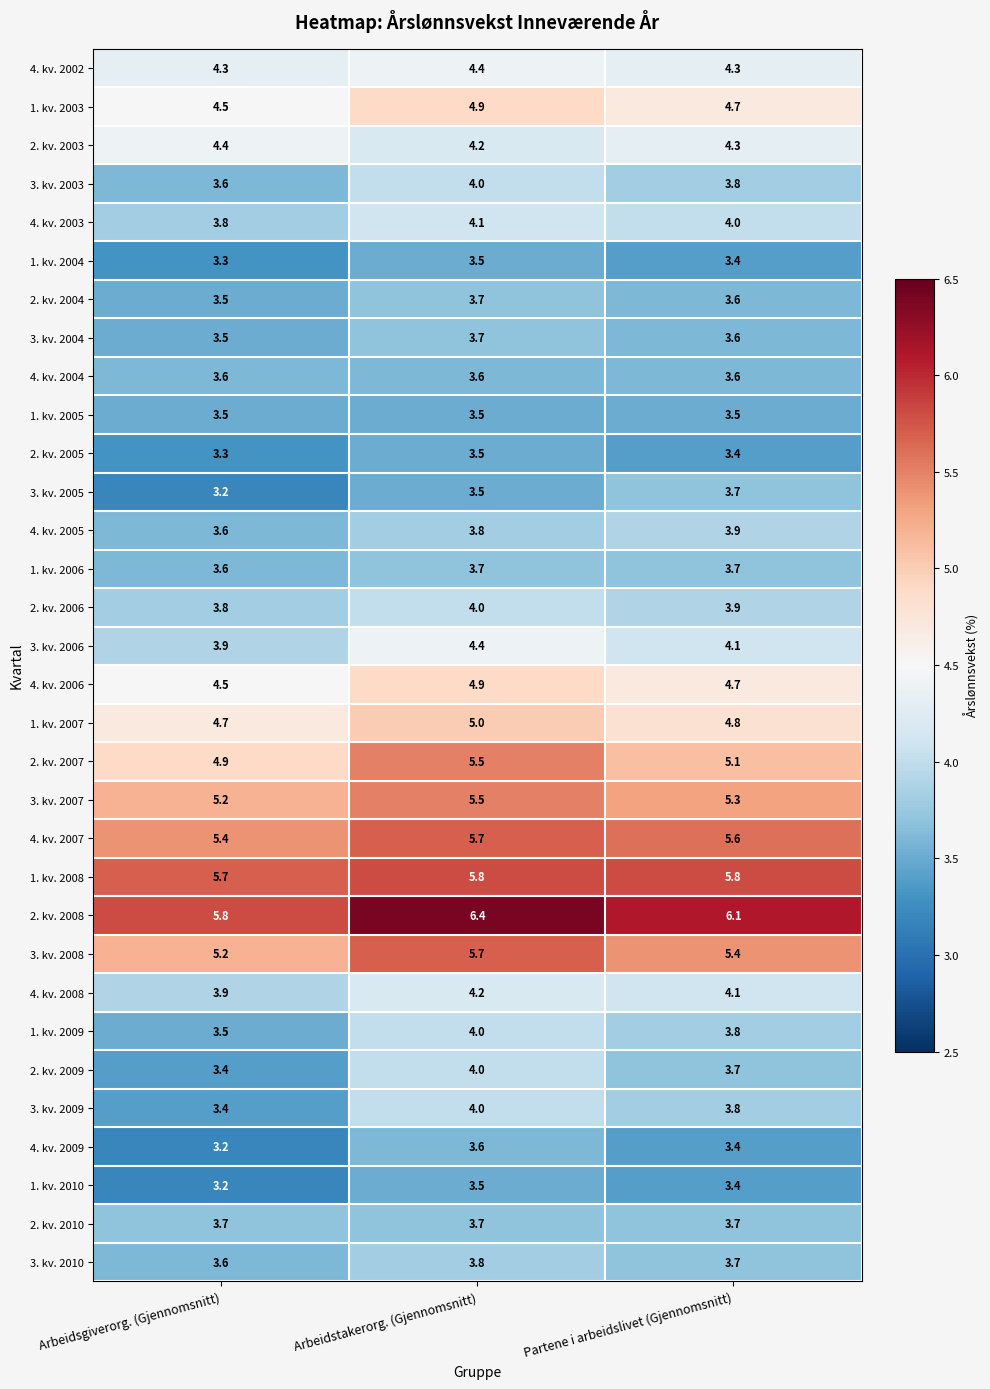

Is it true that 4. kv. 2005 equals 3.9 at Partene i arbeidslivet (Gjennomsnitt)?

True